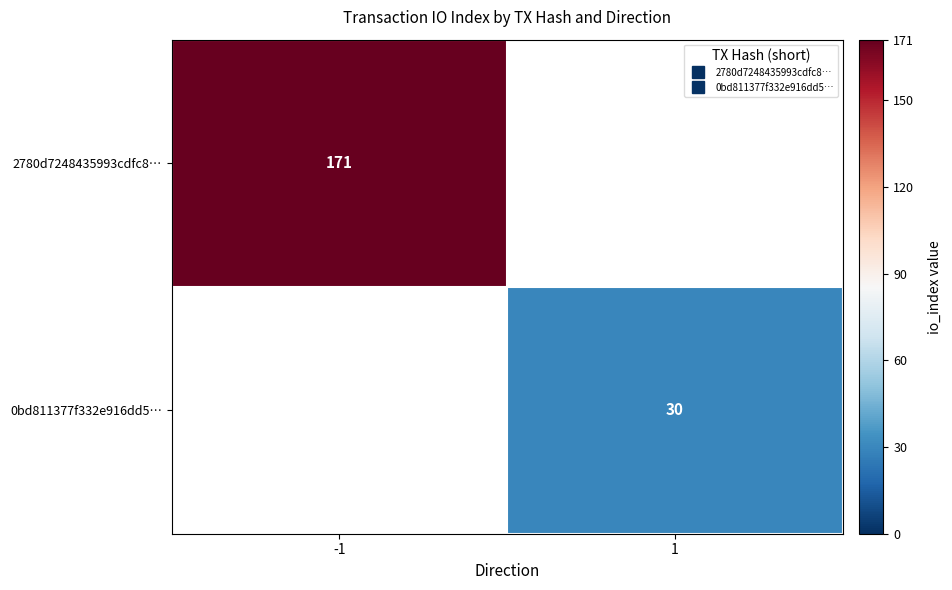

At which label does 0bd811377f332e916dd5… reach its minimum?

-1